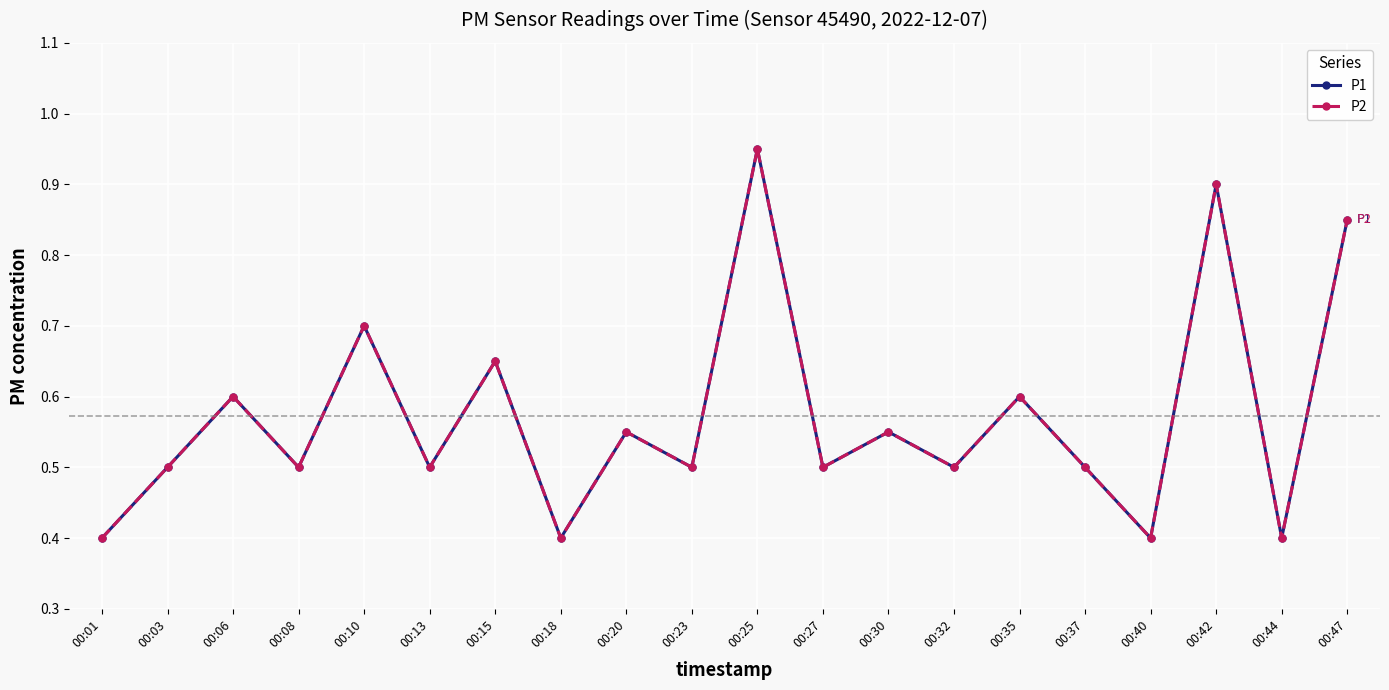

Is this an area chart (filled region under the line)?

No